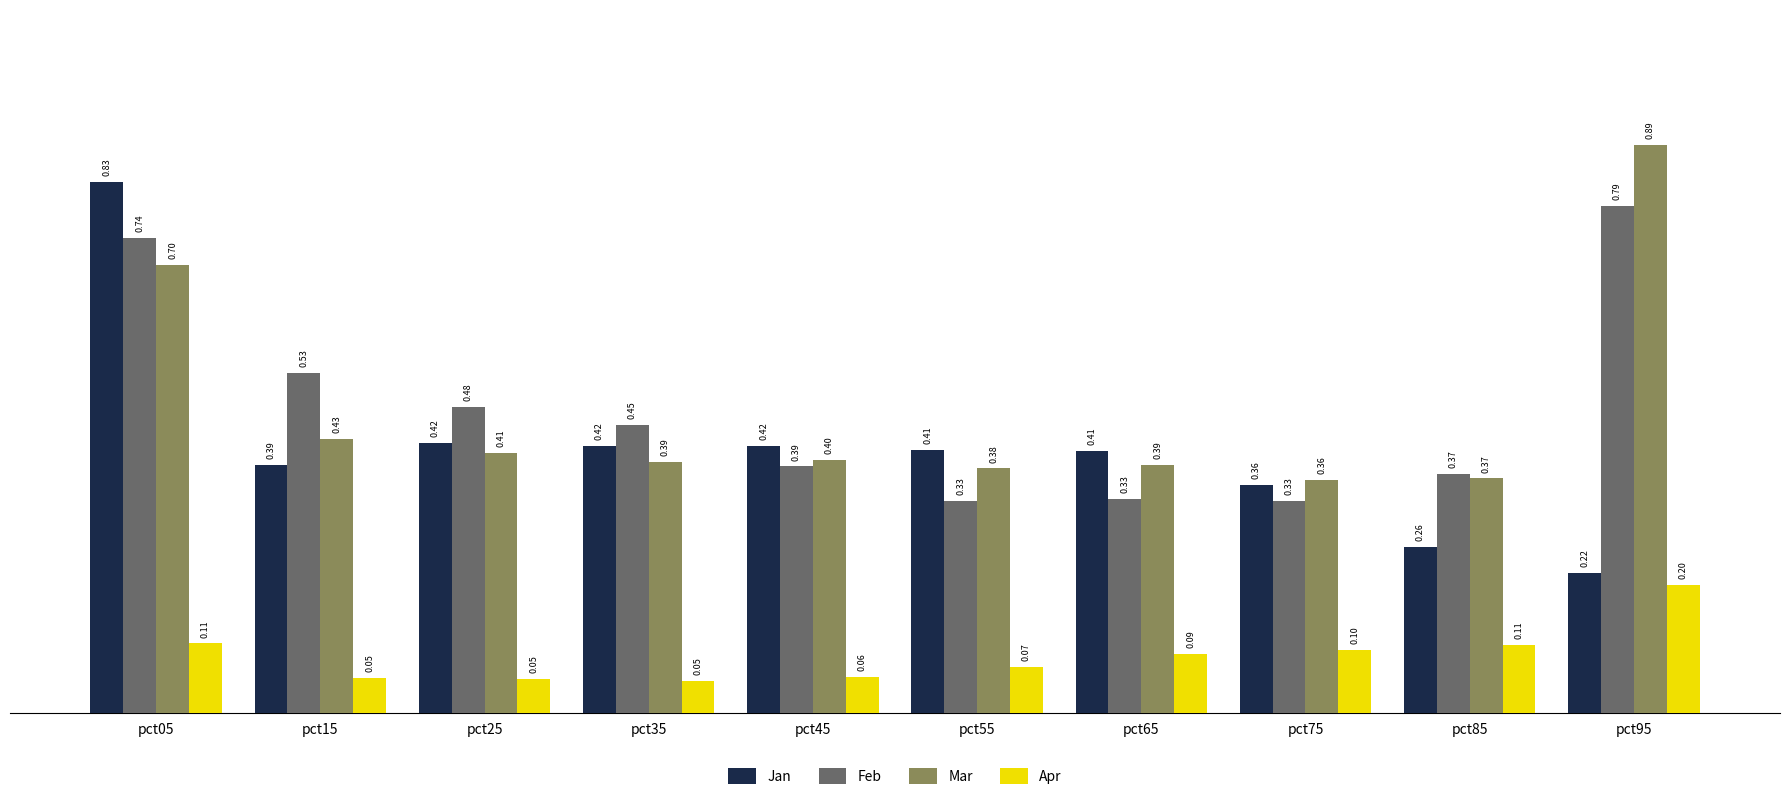

The value of Jan at pct65 is 0.1. True or false?

False